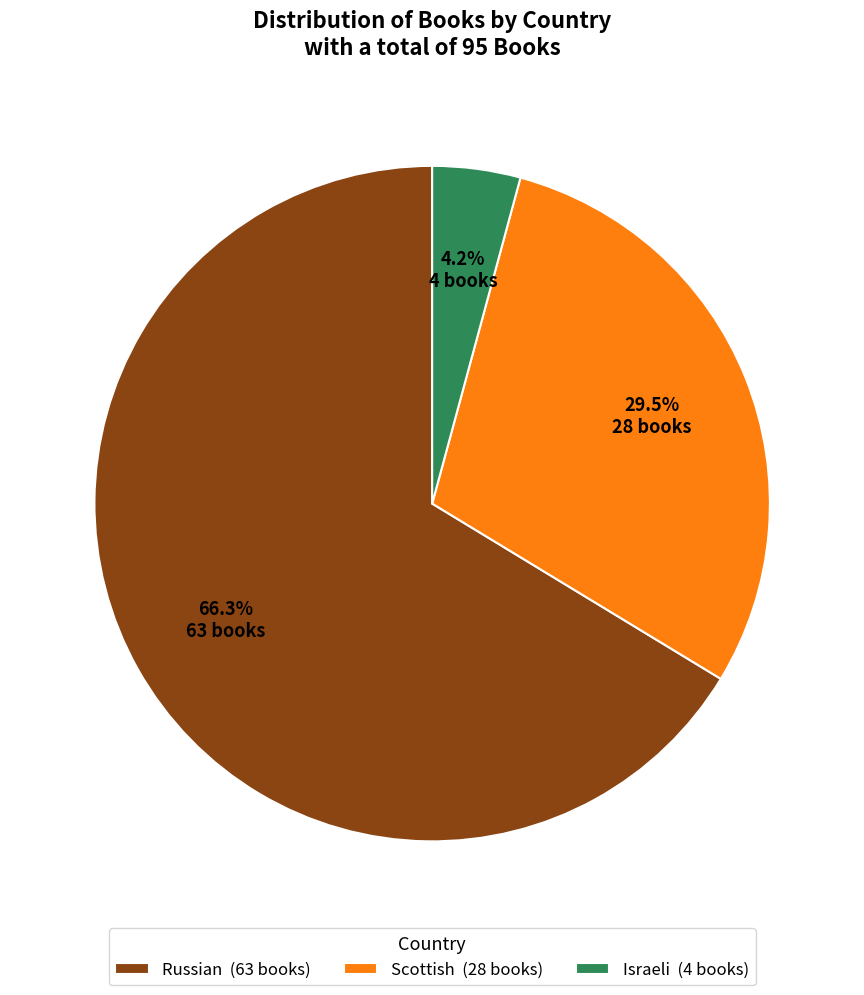

Rank the categories by value from lowest to highest.

Israeli, Scottish, Russian